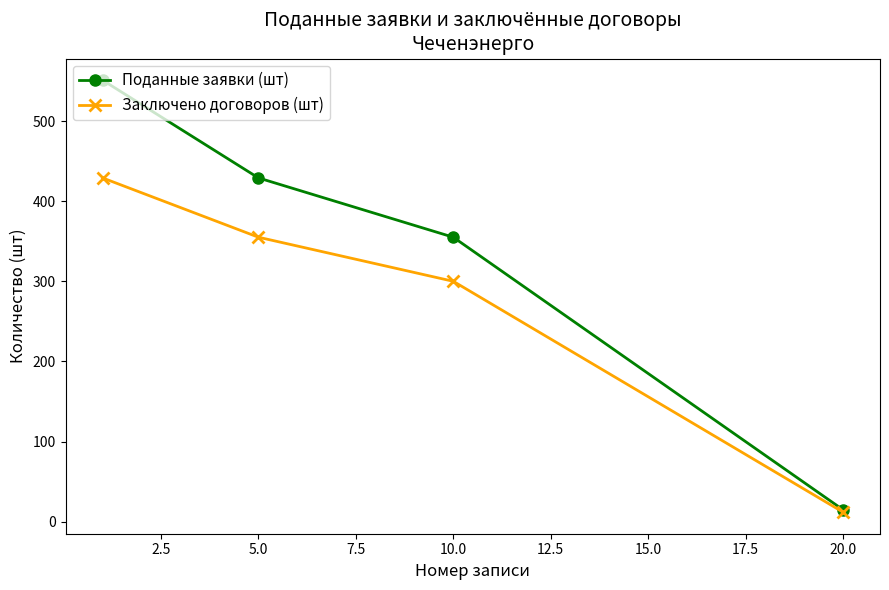

What is the minimum value for Заключено договоров (шт)?

12